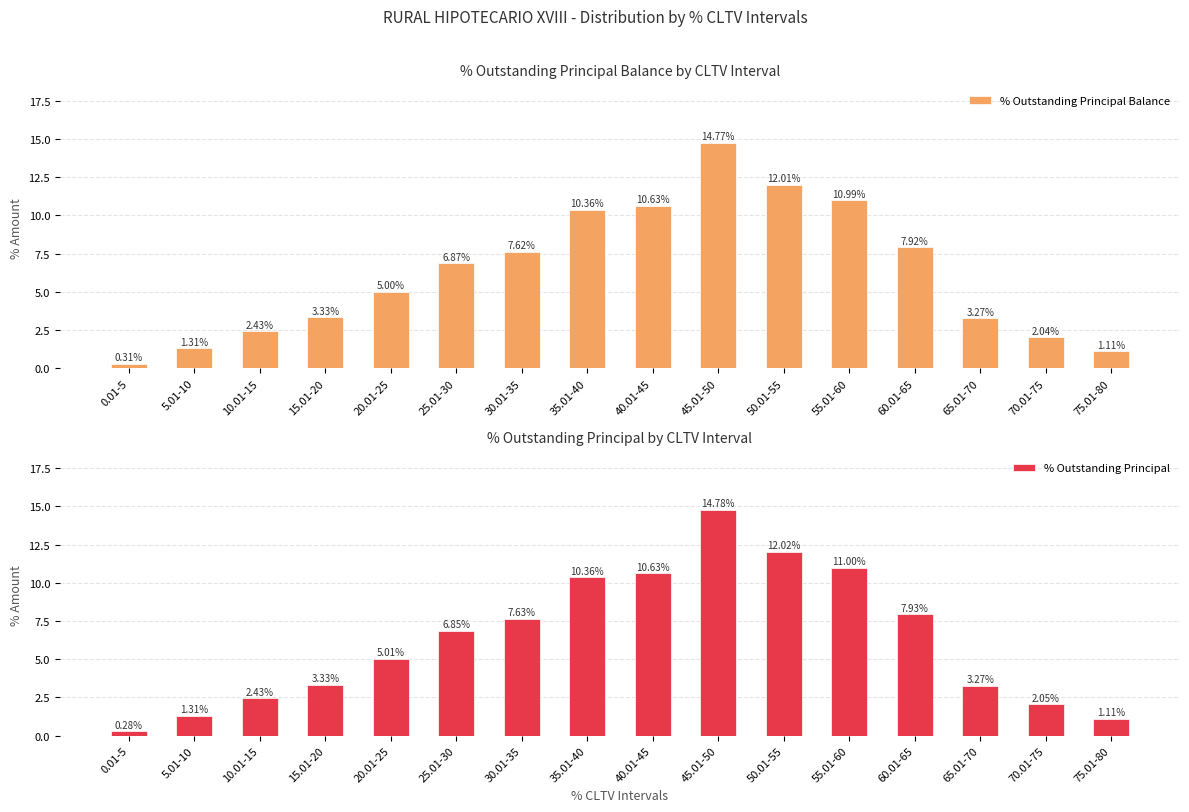

Reading right to left, transcribe all the data shown in this chart.

% Outstanding Principal Balance: 1.1	2.0	3.3	7.9	11.0	12.0	14.8	10.6	10.4	7.6	6.9	5.0	3.3	2.4	1.3	0.3
% Outstanding Principal: 1.1	2.0	3.3	7.9	11.0	12.0	14.8	10.6	10.4	7.6	6.8	5.0	3.3	2.4	1.3	0.3